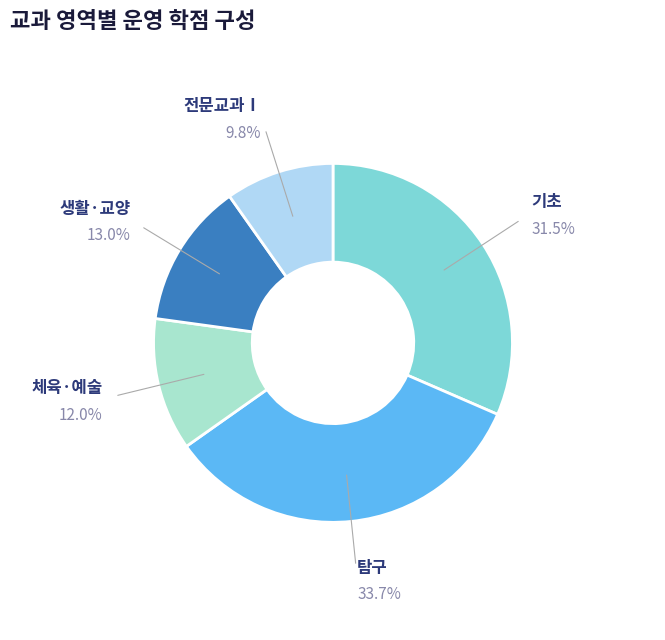

Count the number of slices in the pie.

5